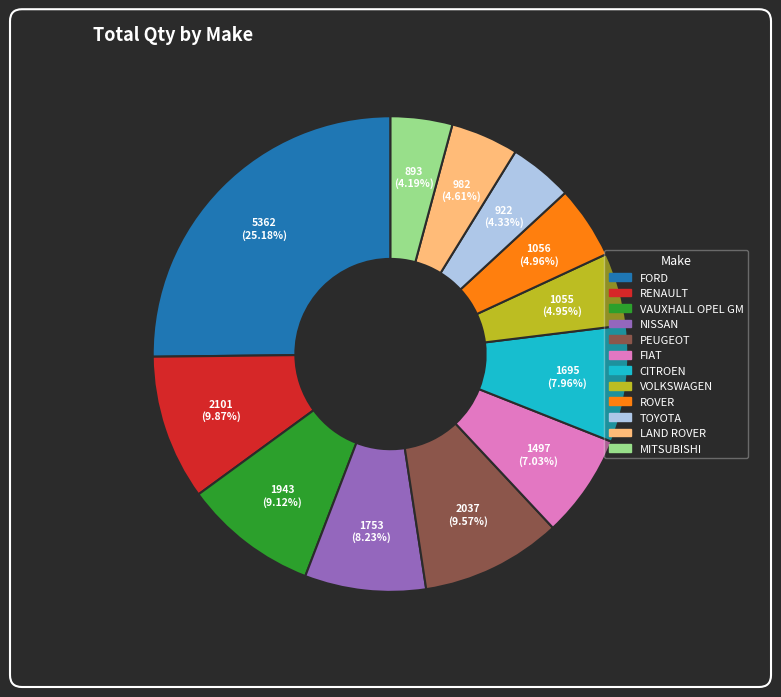

Is it true that MITSUBISHI is 4% of the pie?

True